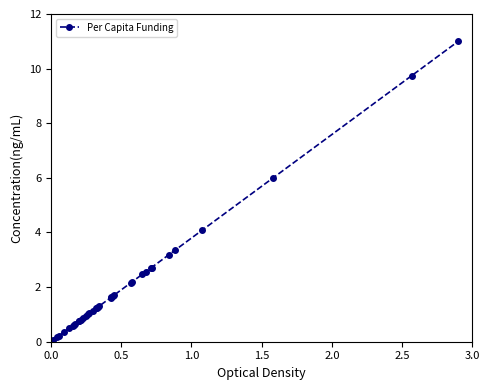

What is the maximum value shown in the chart?

11.0